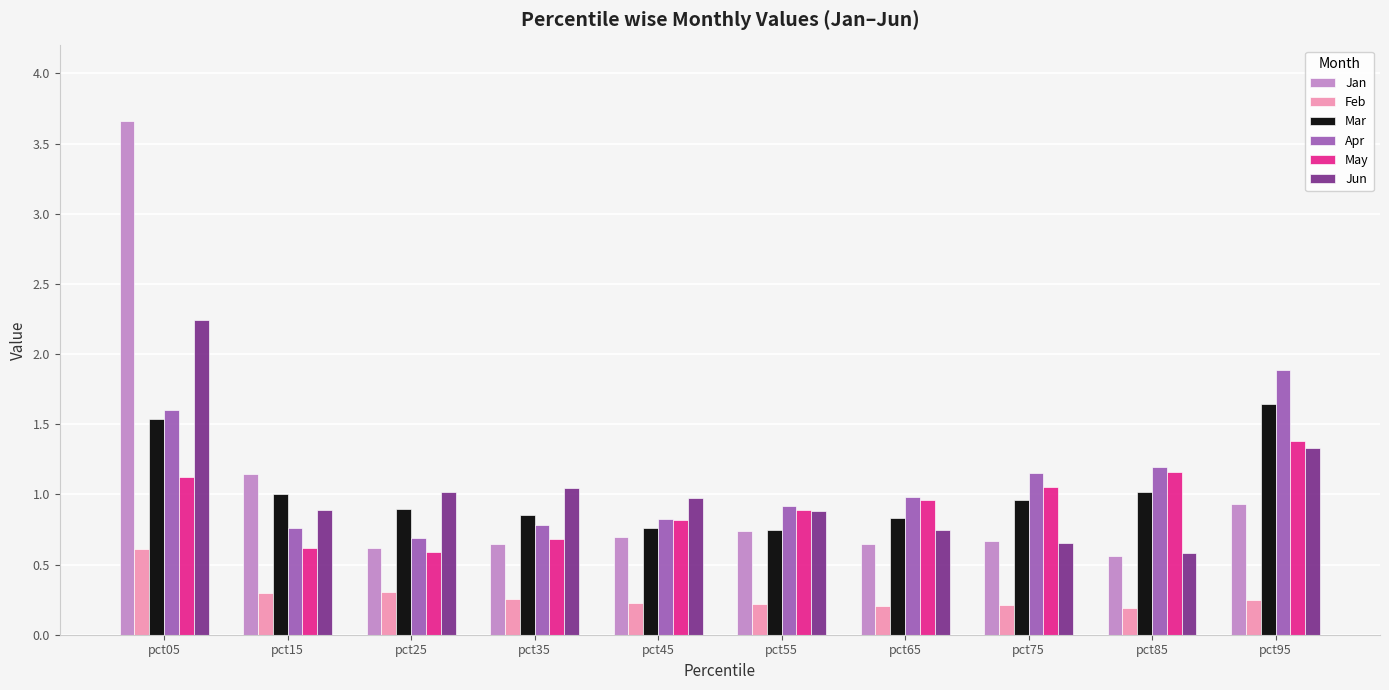

Which series has the largest range (max minus min)?

Jan